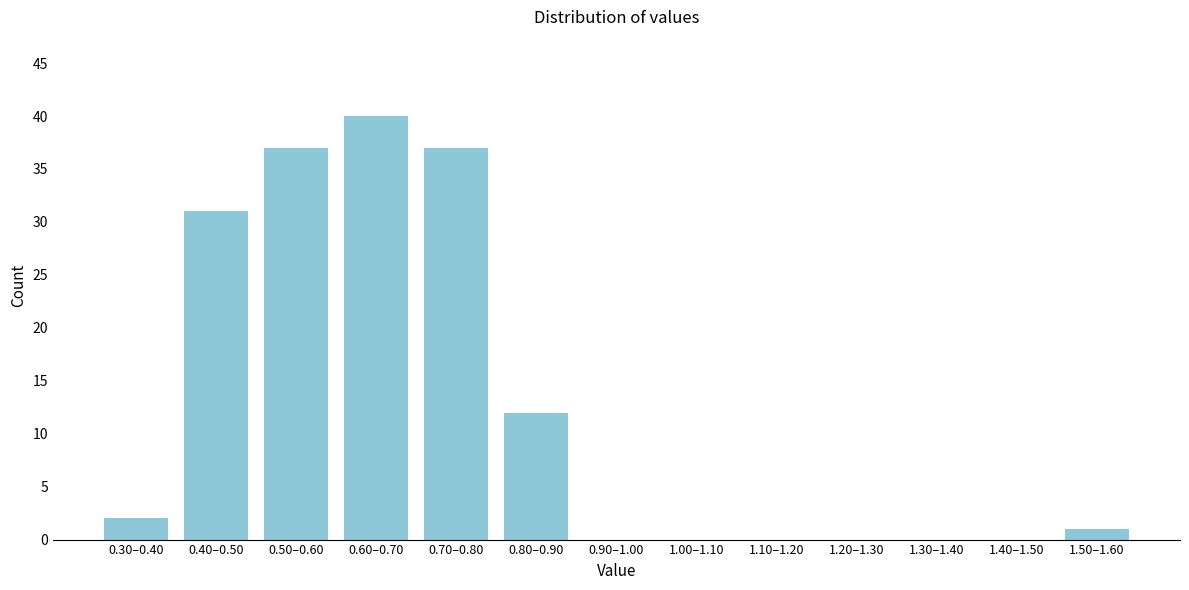

Reading left to right, extract all data points from this chart.

0.30–0.40=2	0.40–0.50=31	0.50–0.60=37	0.60–0.70=40	0.70–0.80=37	0.80–0.90=12	0.90–1.00=0	1.00–1.10=0	1.10–1.20=0	1.20–1.30=0	1.30–1.40=0	1.40–1.50=0	1.50–1.60=1